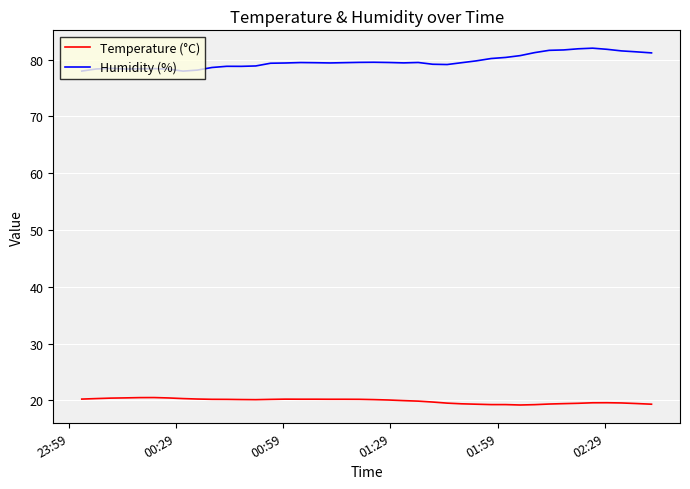

List the series in order of their overall mean, lowest first.

Temperature (°C), Humidity (%)